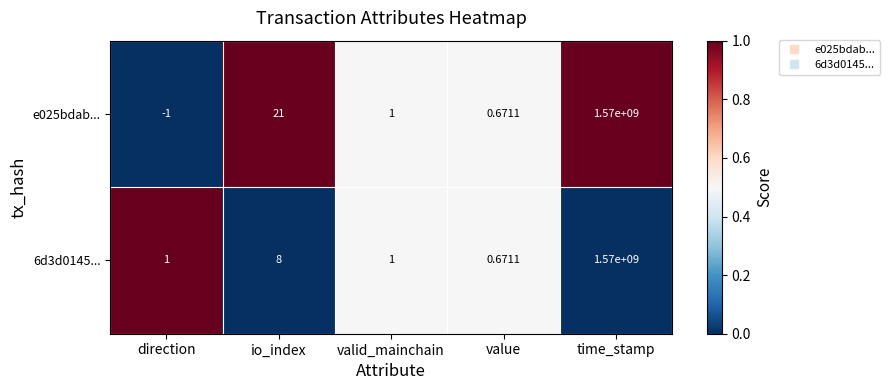

Rank the categories by e025bdab... value from highest to lowest.

time_stamp, io_index, valid_mainchain, value, direction